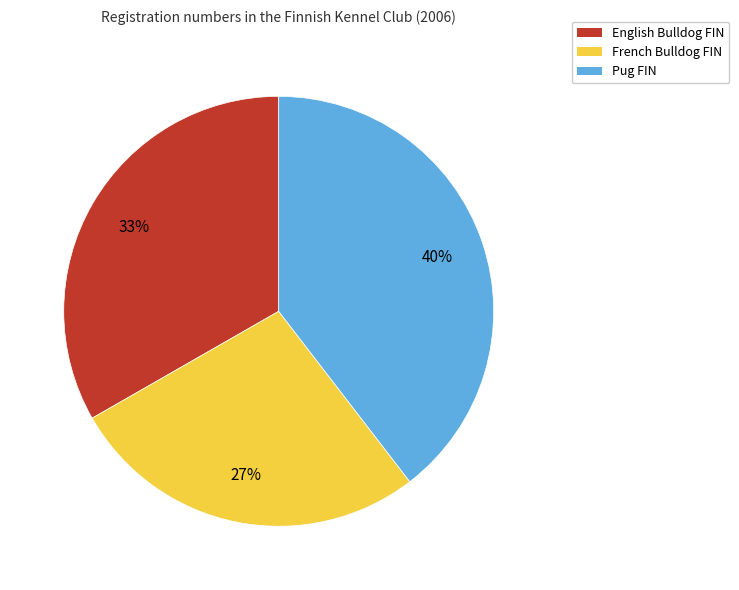

Does French Bulldog FIN account for over 50% of the chart?

No